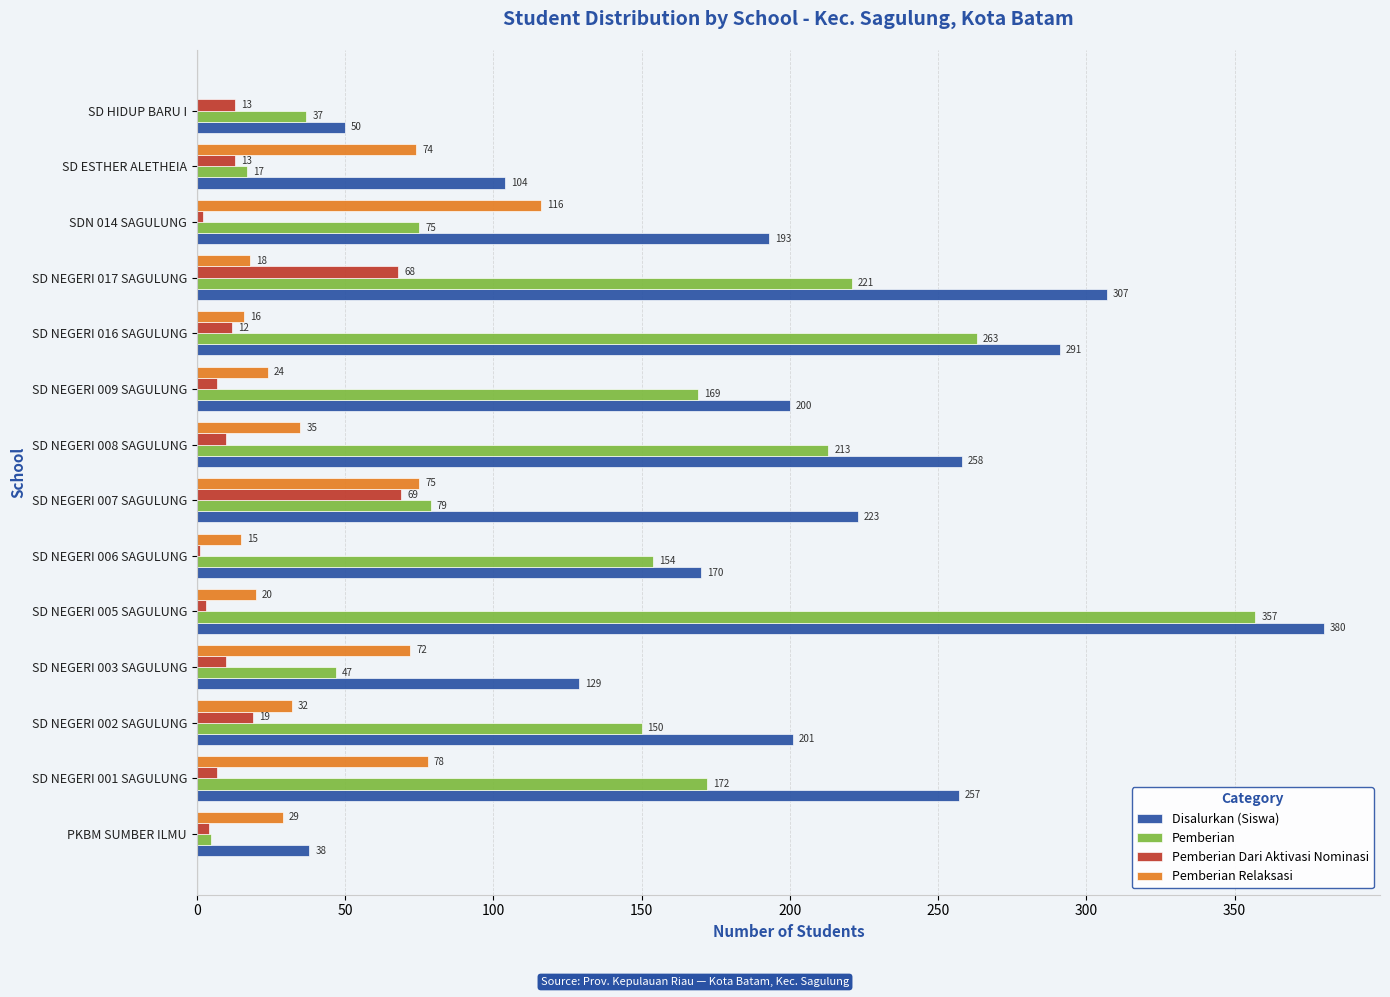

The value of Disalurkan (Siswa) at SD NEGERI 017 SAGULUNG is 443. True or false?

False